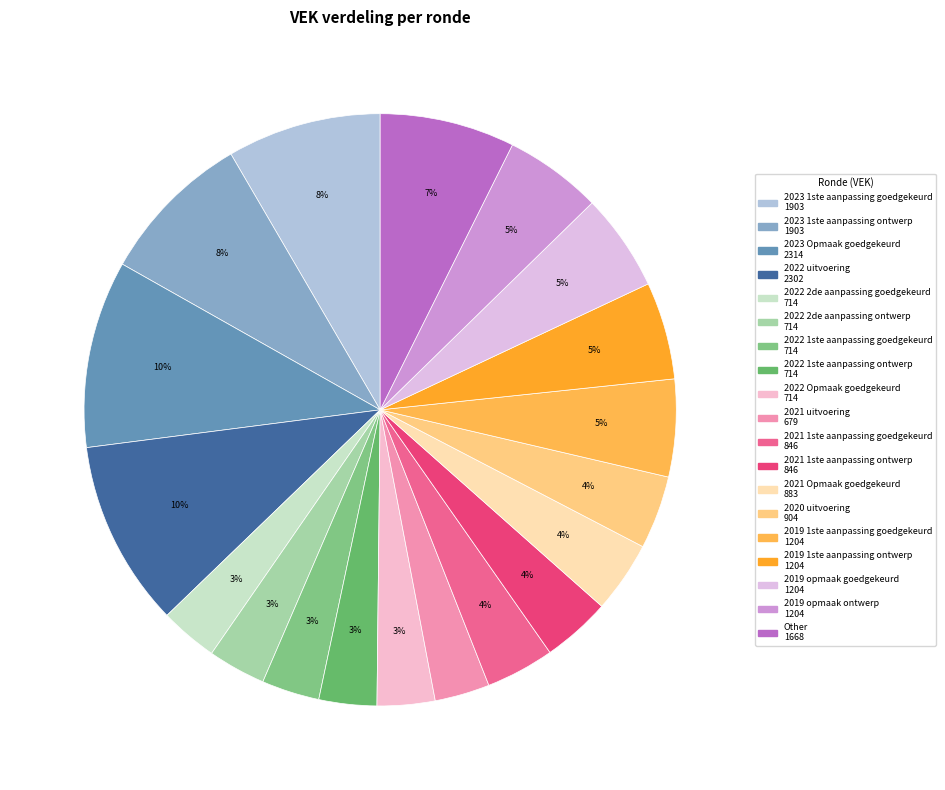

Which slice is the largest?

2023 Opmaak goedgekeurd